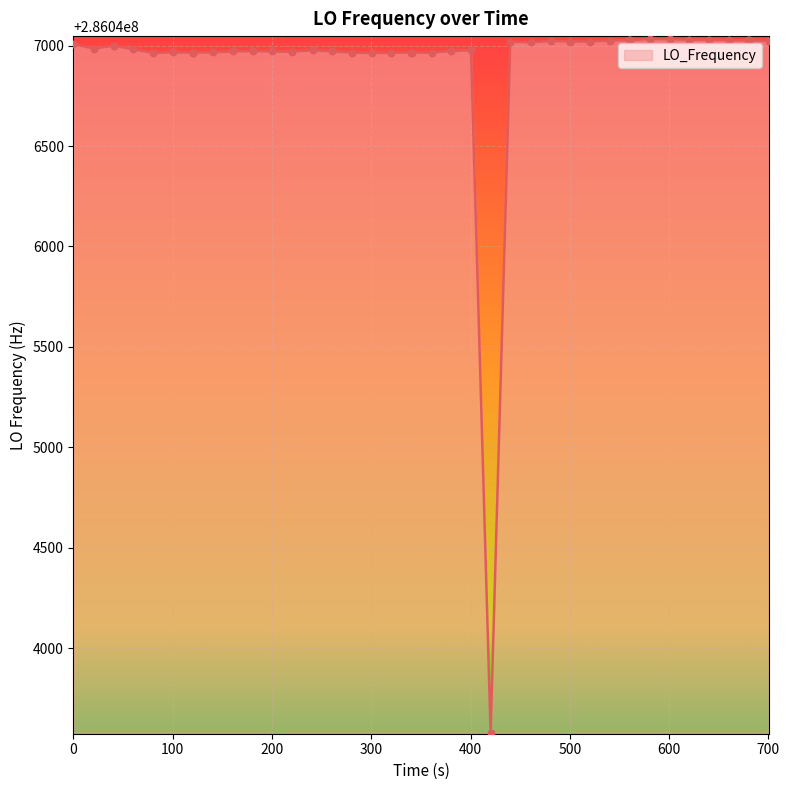

What is the smallest value displayed?

286043579.1